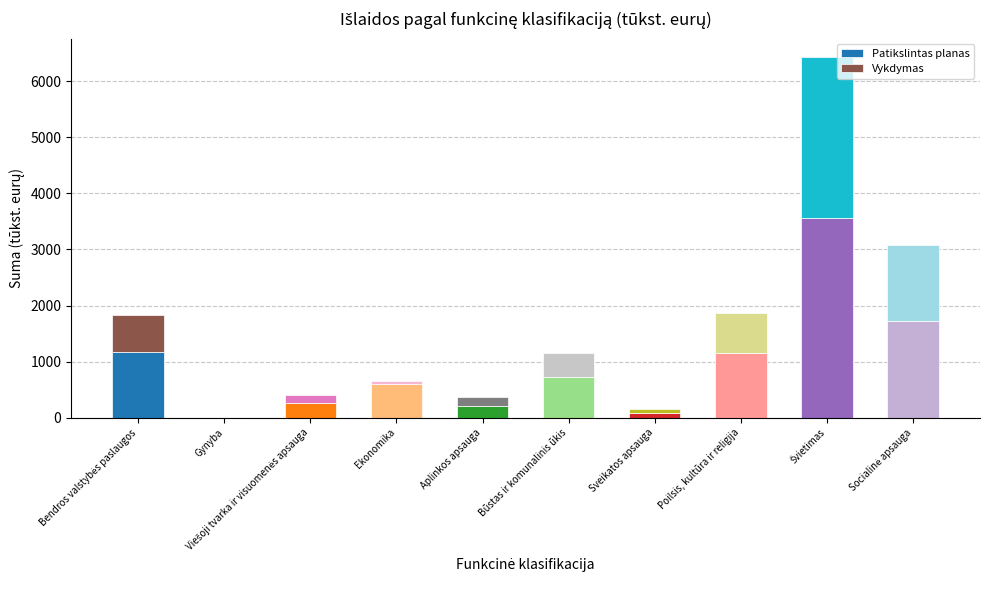

The Patikslintas planas series shows 1026.1 at Ekonomika. True or false?

False